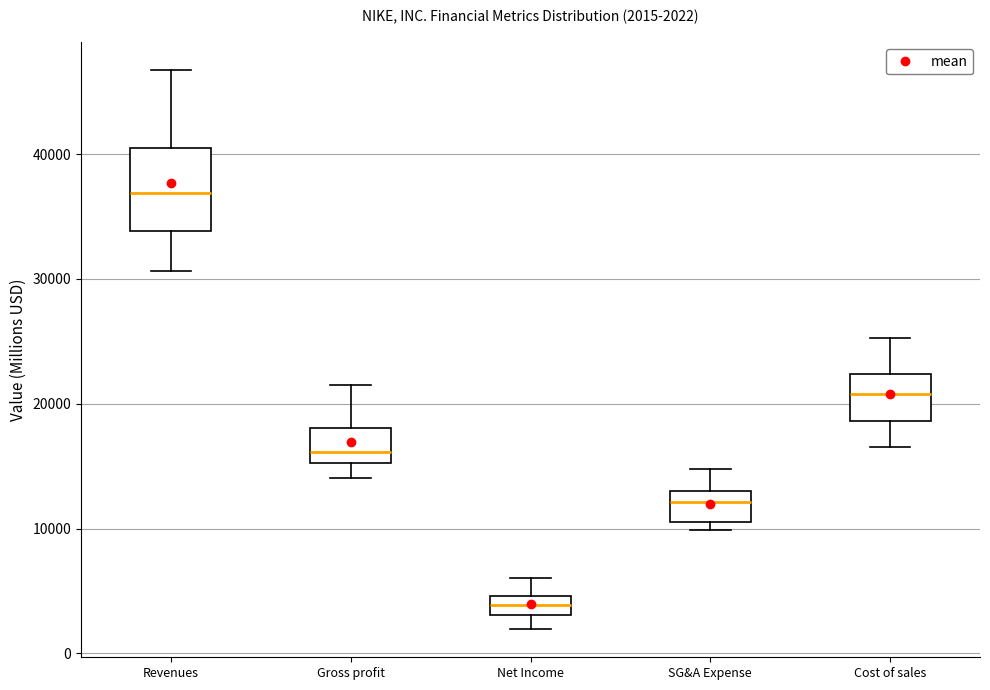

Which box has the highest median line?

Revenues